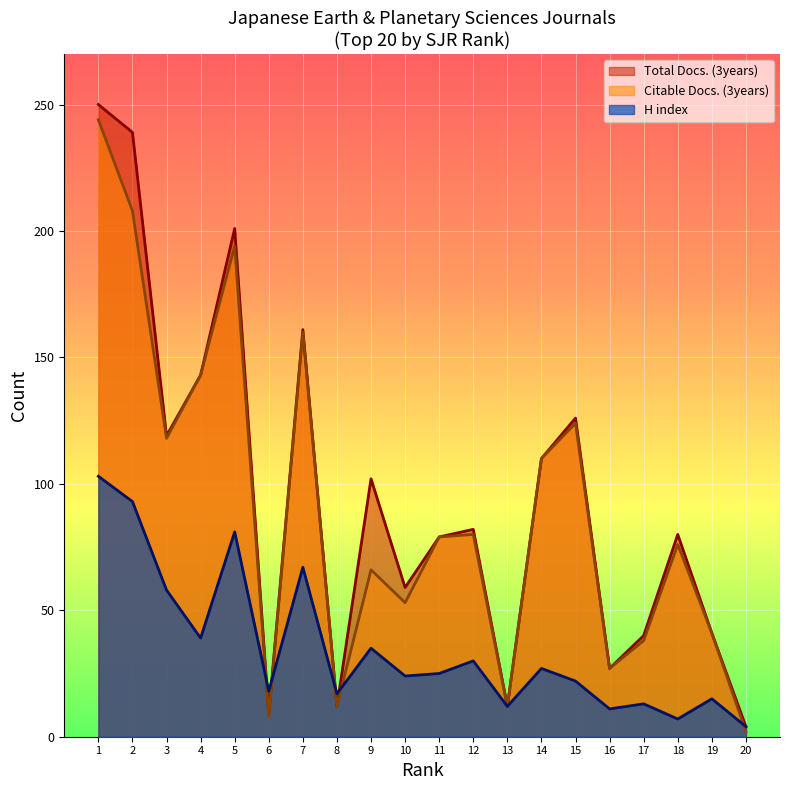

How many lines are shown in the chart?

3